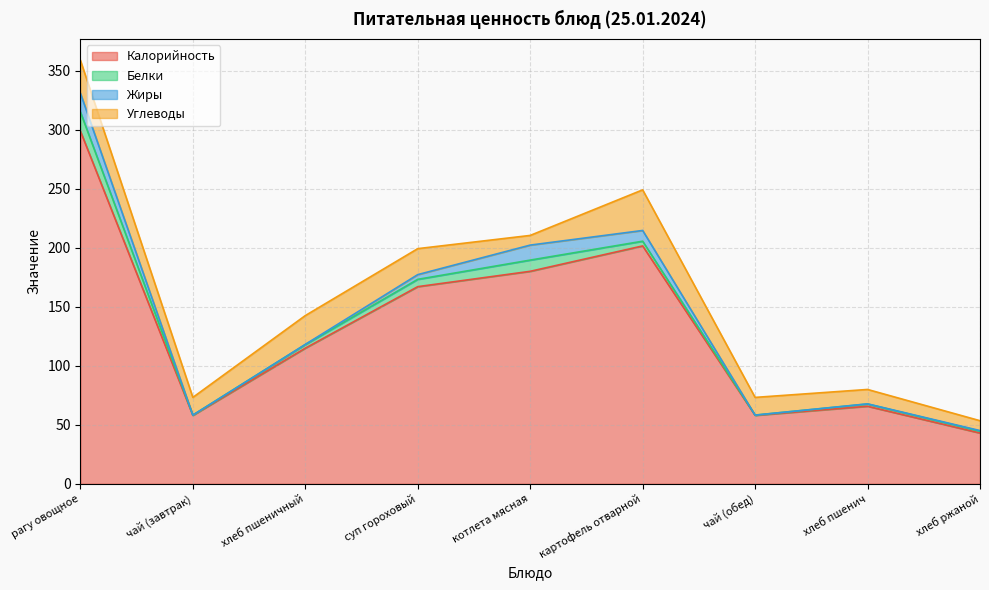

Rank the categories by Калорийность value from highest to lowest.

рагу овощное, картофель отварной, котлета мясная, суп гороховый, хлеб пшеничный, хлеб пшенич, чай (завтрак), чай (обед), хлеб ржаной